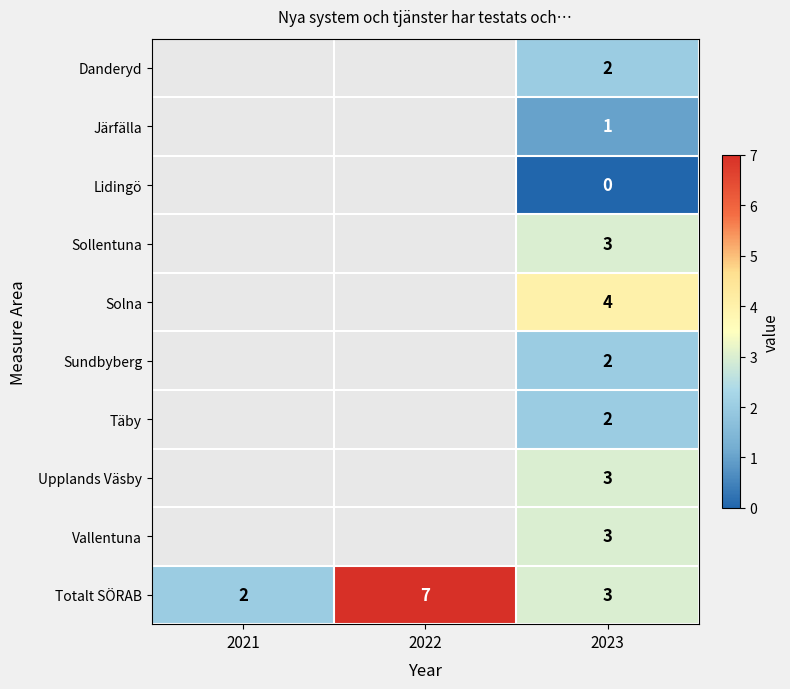

At which label does Totalt SÖRAB reach its minimum?

2021